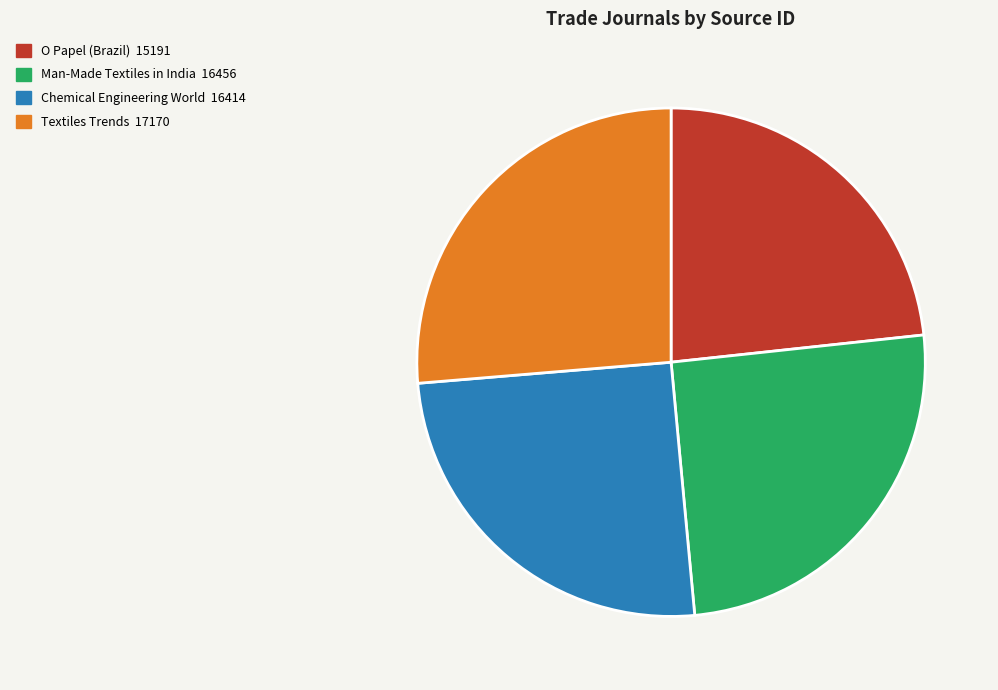

Approximately how many times larger is the value at O Papel (Brazil) compared to Textiles Trends?

0.9